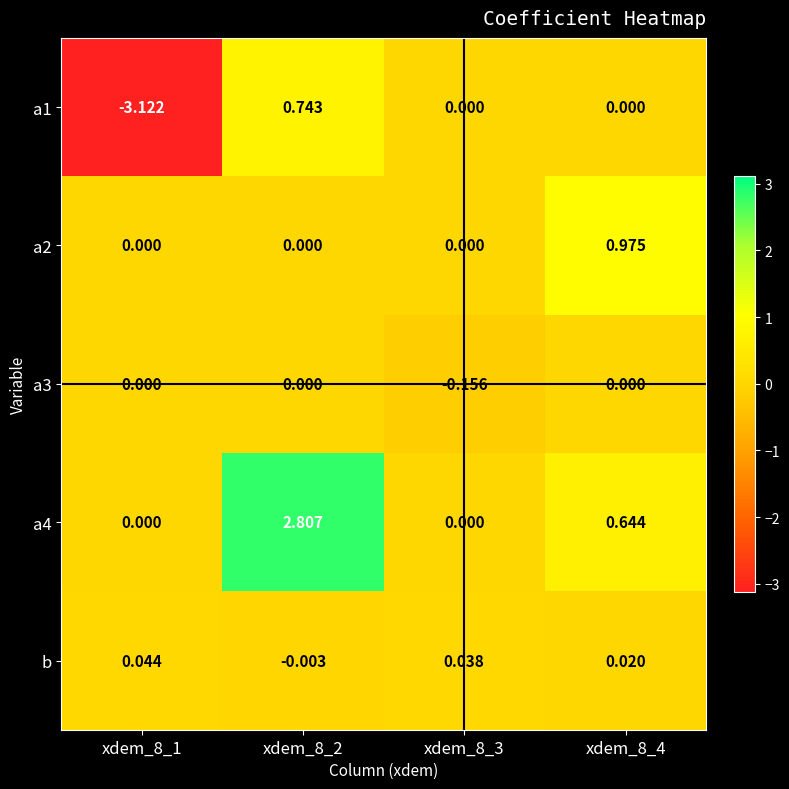

At how many categories does at least one series exceed 2?

1